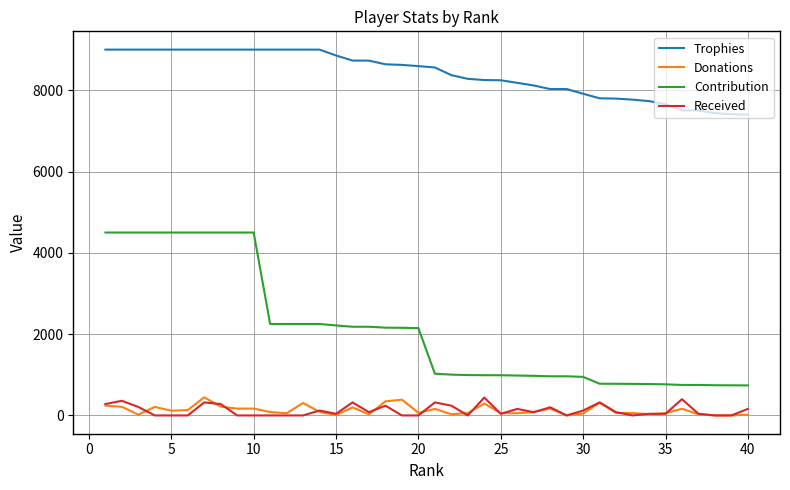

What is the maximum value for Donations?

446